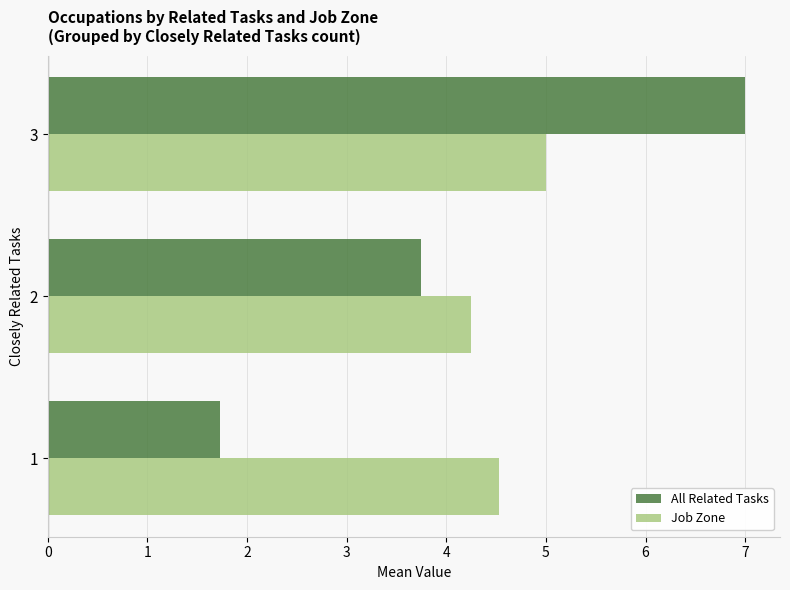

The All Related Tasks series shows 5.7 at 2. True or false?

False